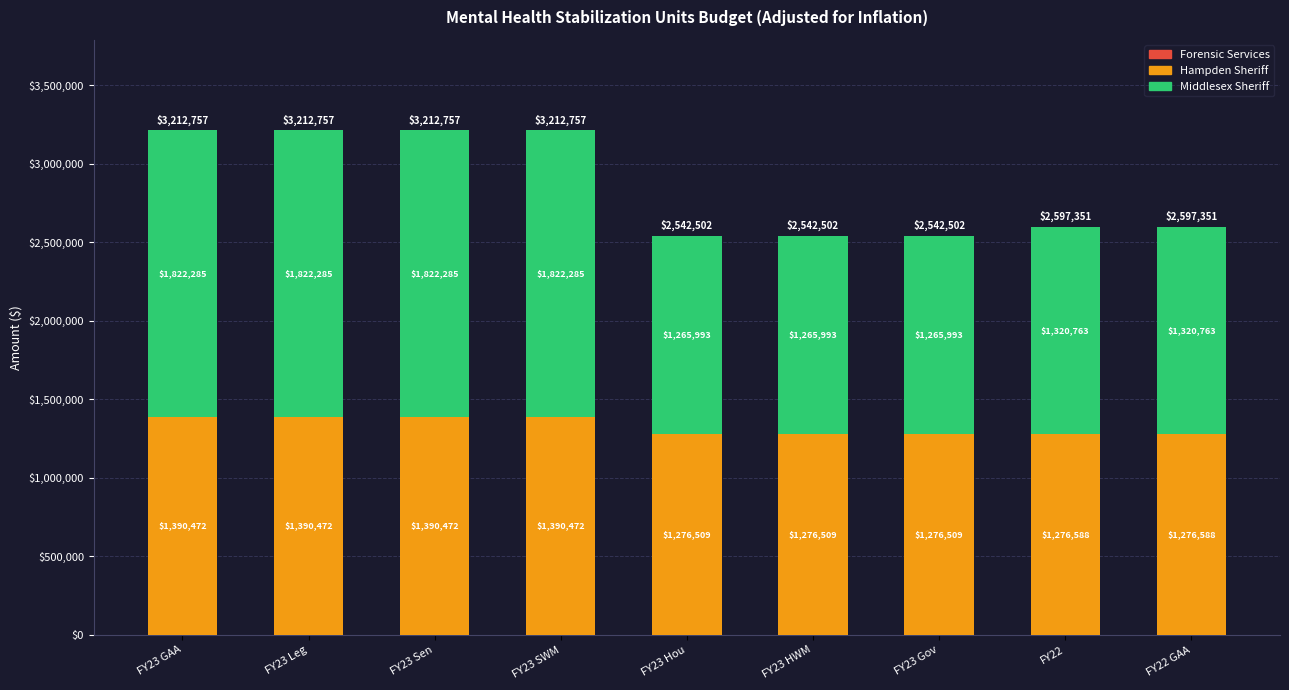

Reading left to right, transcribe the values for Hampden Sheriff.

FY23 GAA=1390472	FY23 Leg=1390472	FY23 Sen=1390472	FY23 SWM=1390472	FY23 Hou=1276509	FY23 HWM=1276509	FY23 Gov=1276509	FY22=1276588	FY22 GAA=1276588